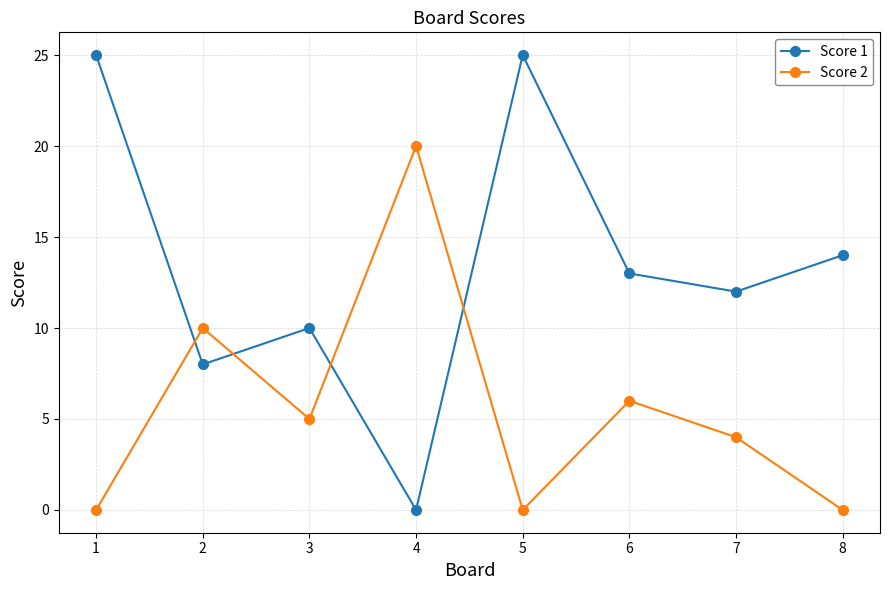

Reading left to right, transcribe all the data shown in this chart.

Score 1: 1=25	2=8	3=10	4=0	5=25	6=13	7=12	8=14
Score 2: 1=0	2=10	3=5	4=20	5=0	6=6	7=4	8=0